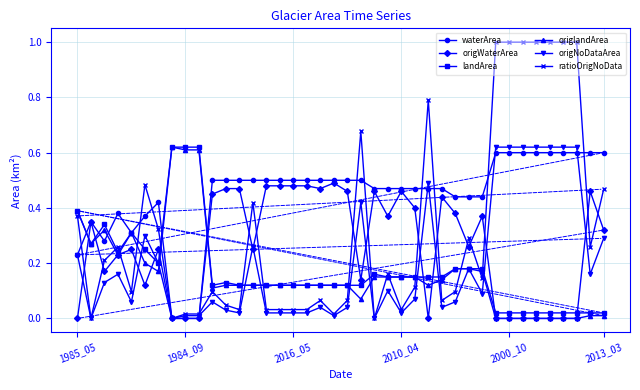

Which series has the largest total across all categories?

waterArea